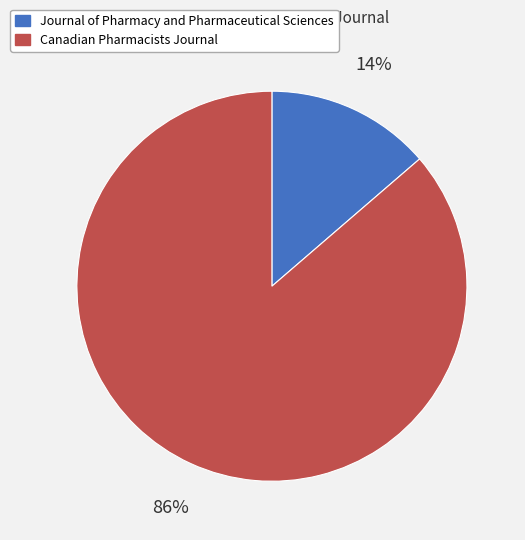

To the nearest percent, what percentage of the pie is Canadian Pharmacists Journal?

86%